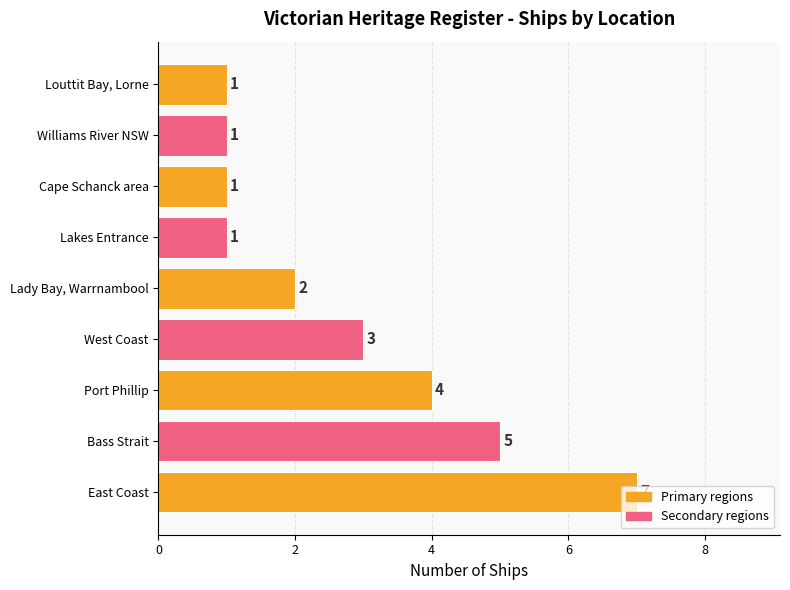

What is the difference between the second highest and second lowest values?

4